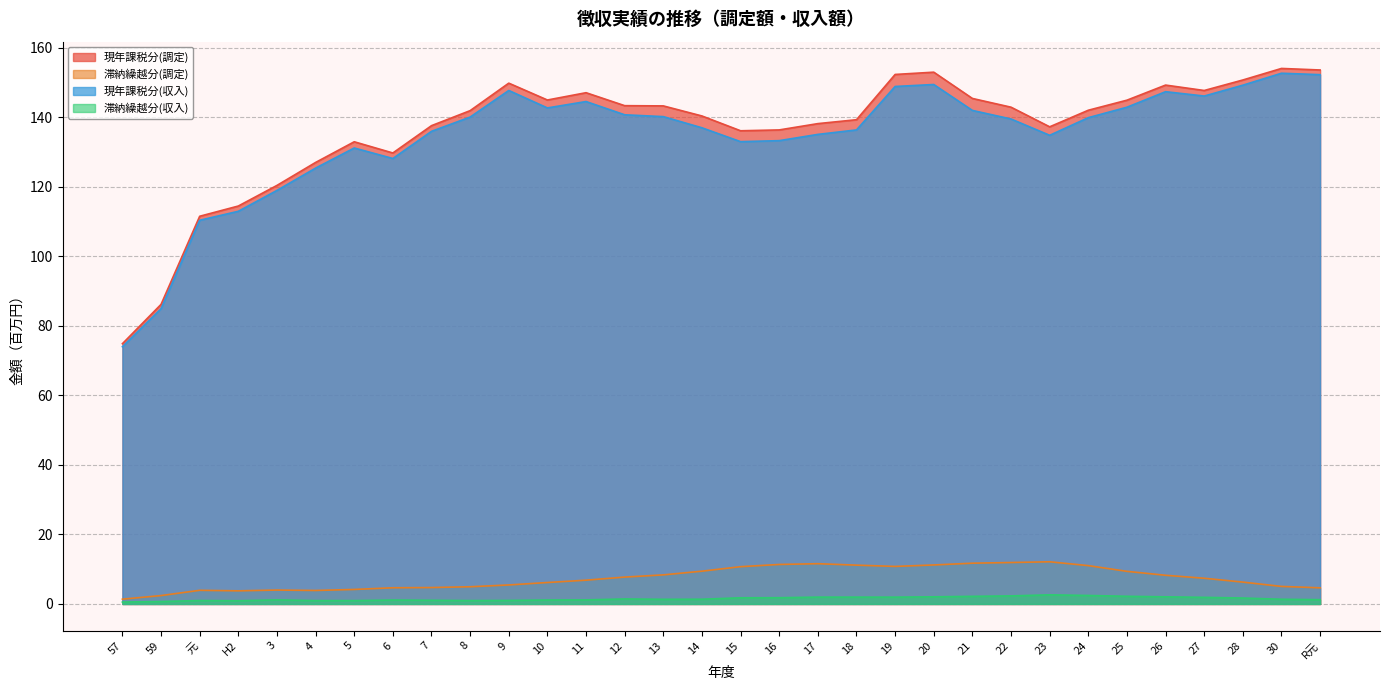

At which category is the sum across all series the highest?

20